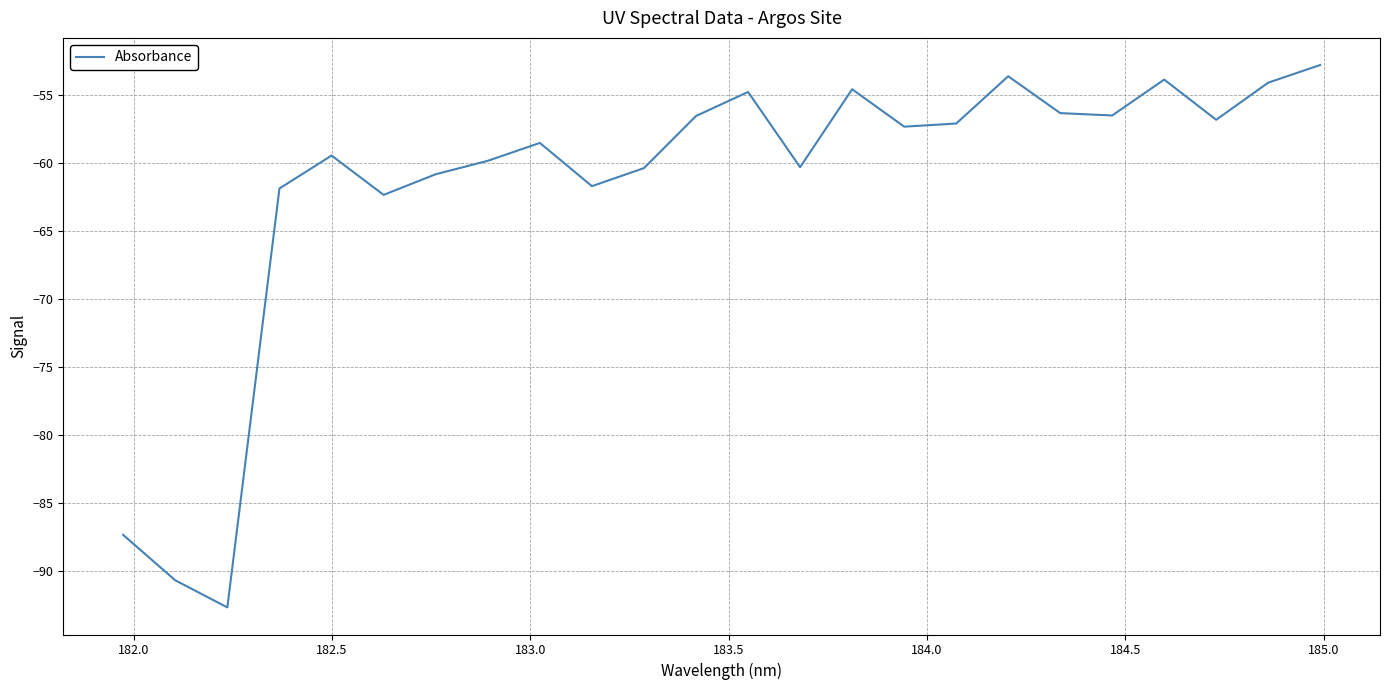

What is the difference between the maximum and minimum values?

39.9